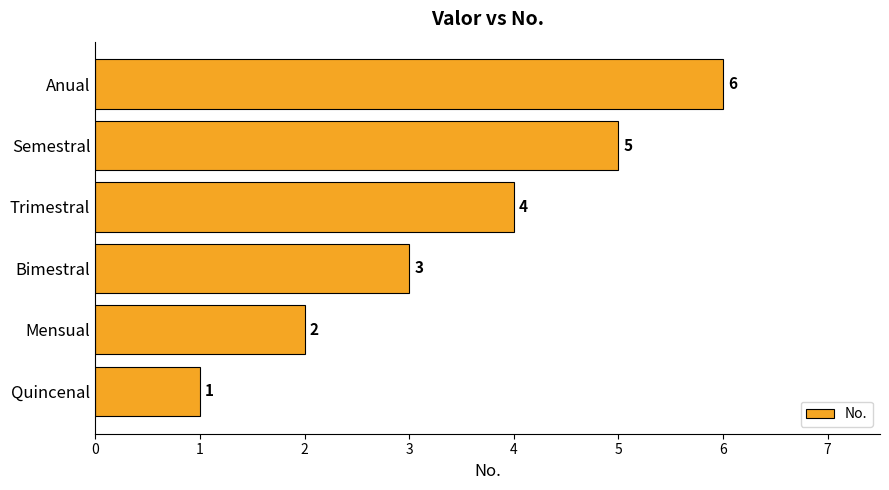

What is the maximum value shown in the chart?

6